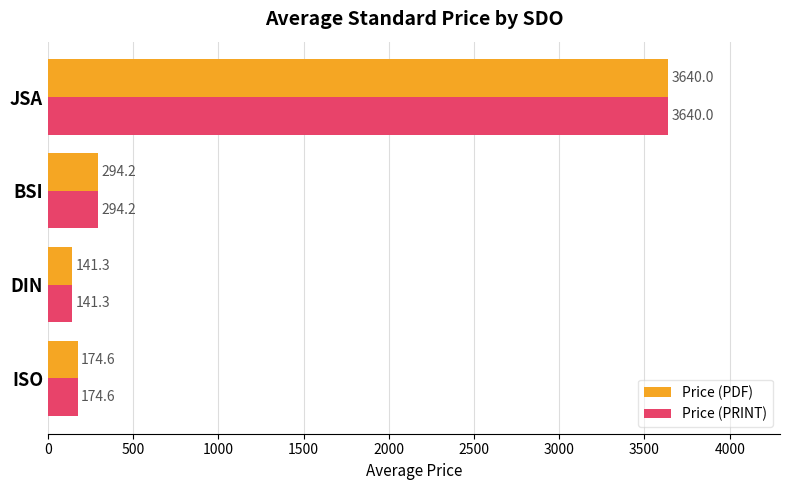

At how many categories does at least one series exceed 830?

1